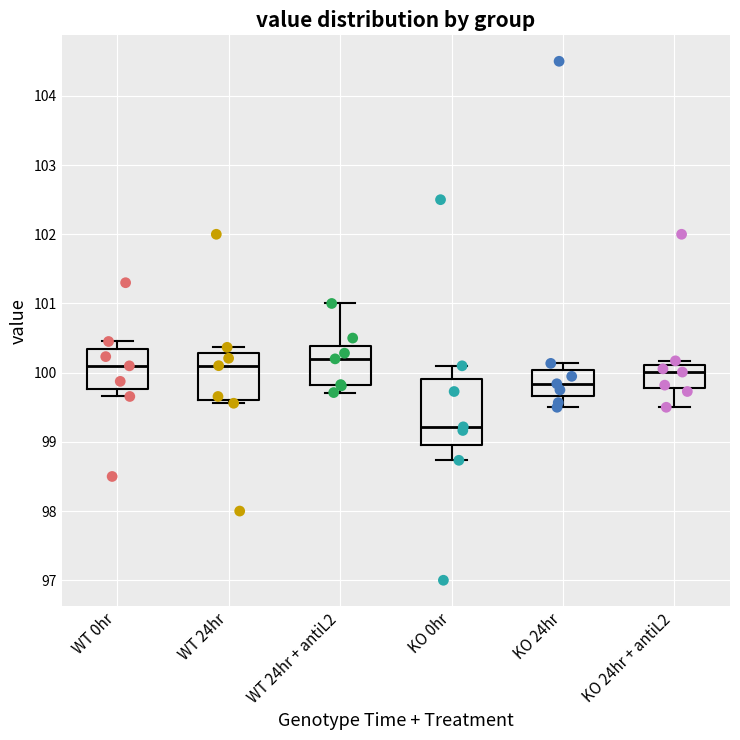

Where does the median line of the box for WT 24hr sit on the y-axis? The values are not printed on the chart, so give them approximately, as read against the axis.

100.1